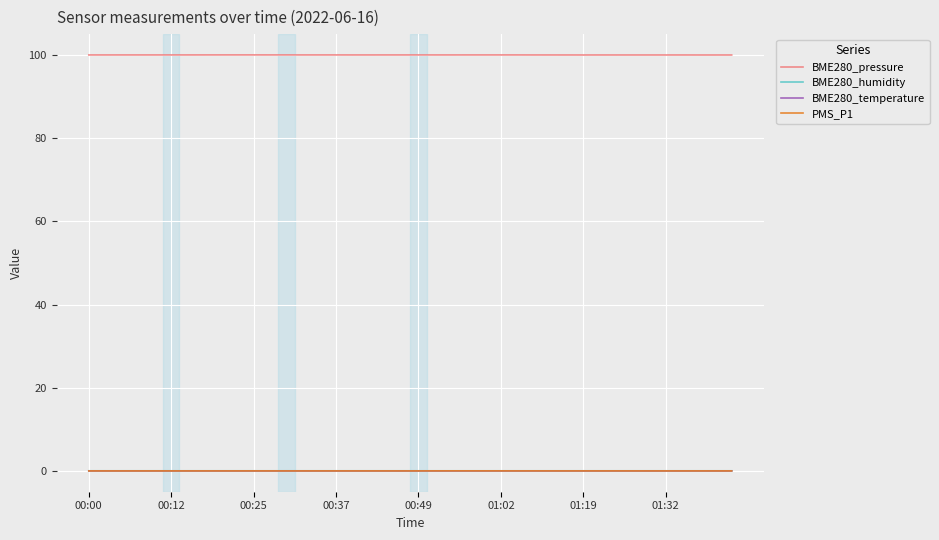

How many lines are shown in the chart?

4